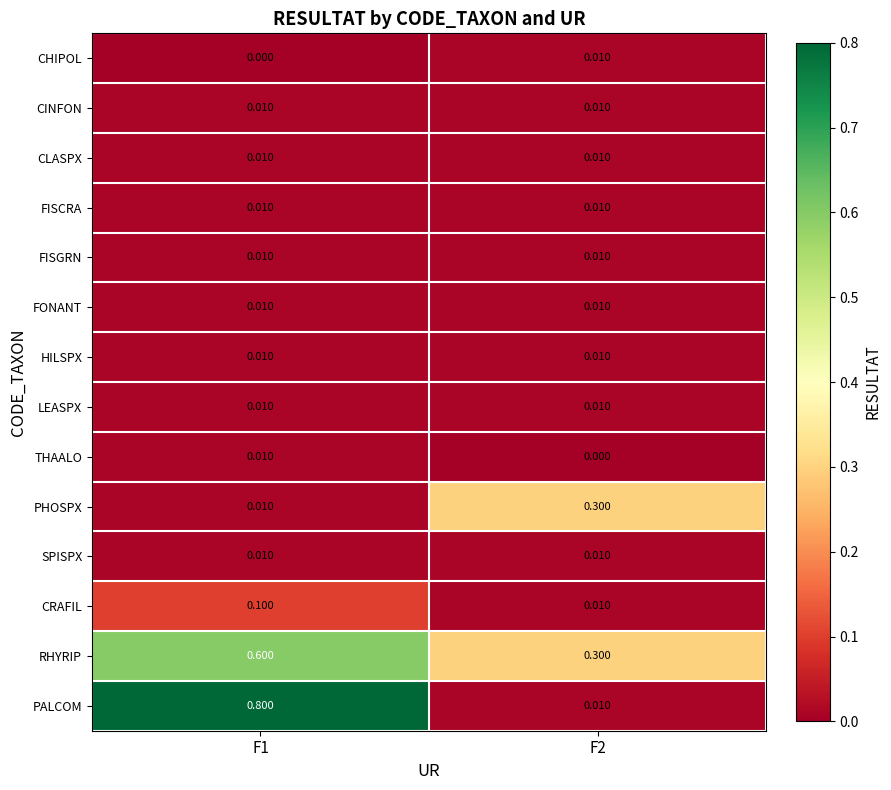

Count the number of data series in this chart.

14